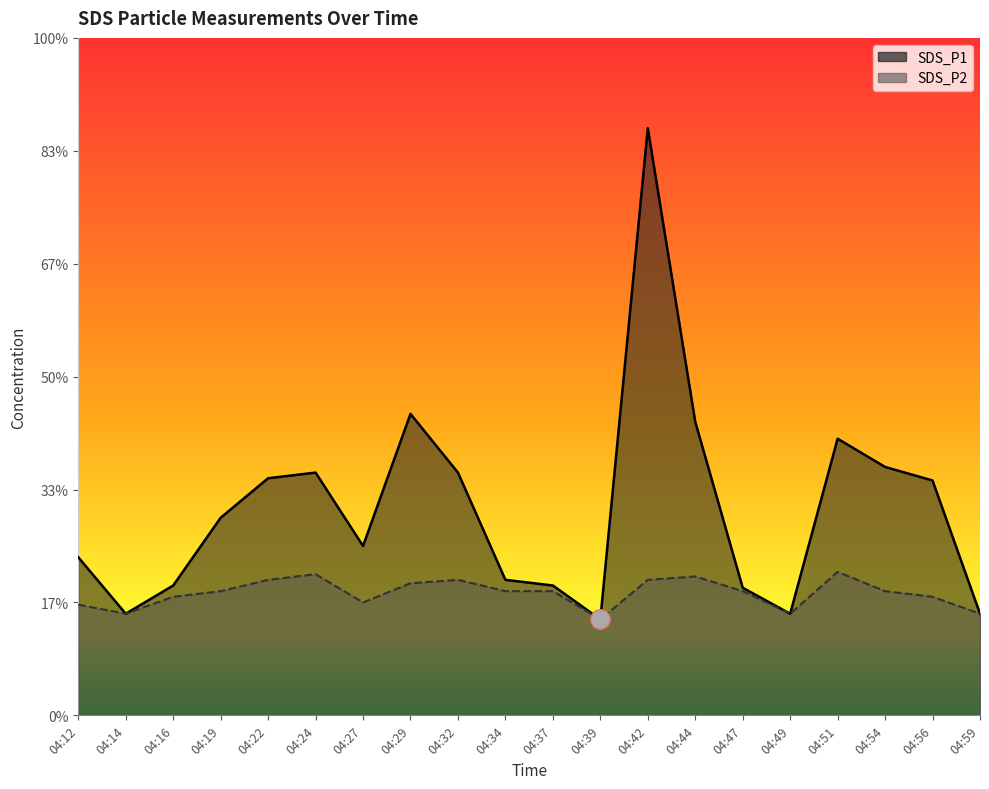

Rank the categories by SDS_P1 value from lowest to highest.

04:39, 04:14, 04:49, 04:59, 04:47, 04:16, 04:37, 04:34, 04:12, 04:27, 04:19, 04:56, 04:22, 04:24, 04:32, 04:54, 04:51, 04:44, 04:29, 04:42